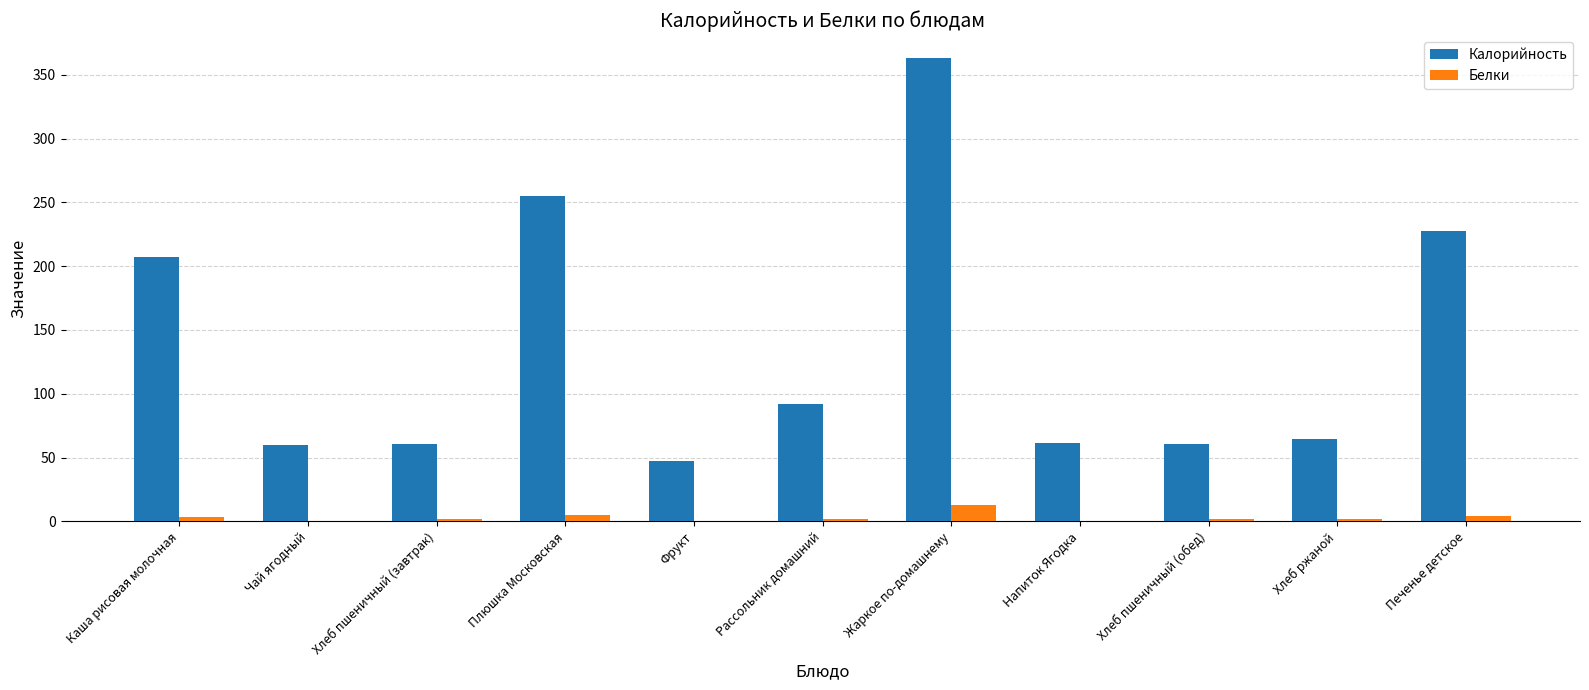

What is the greatest value displayed?

362.9